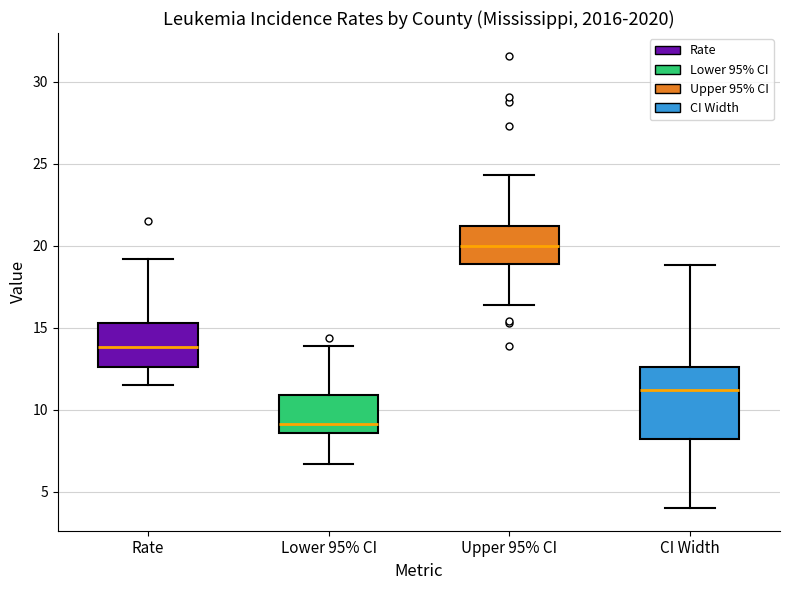

Reading left to right, read every box against the y-axis: the position of its median line, the range the box covers, and the ends of its whiskers. The values are not printed on the chart, so give them approximately, as read against the axis.

Rate: median 14.0, box 12.5 to 15.5, whiskers 11.5 to 19.0
Lower 95% CI: median 9.0, box 8.5 to 11.0, whiskers 6.5 to 14.0
Upper 95% CI: median 20.0, box 19.0 to 21.0, whiskers 16.5 to 24.5
CI Width: median 11.0, box 8.0 to 12.5, whiskers 4.0 to 19.0